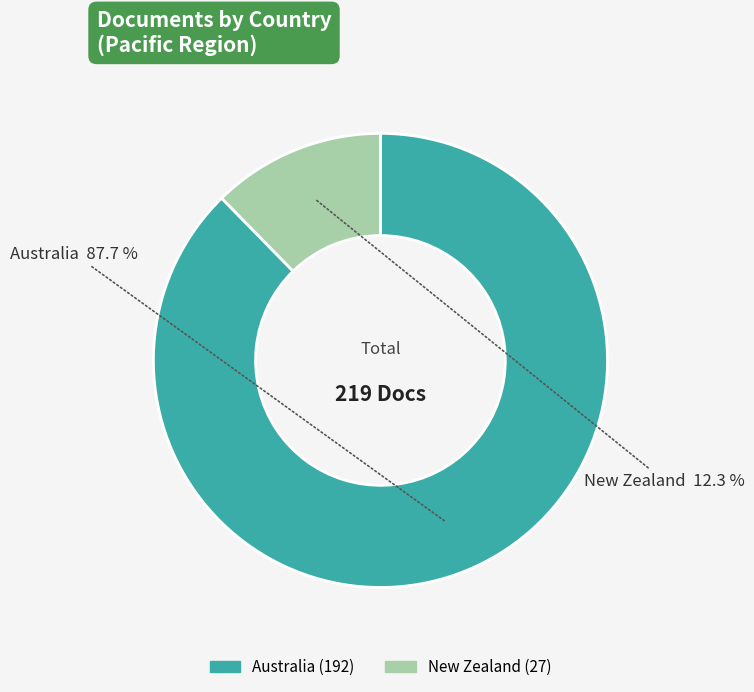

Does New Zealand account for over 50% of the chart?

No